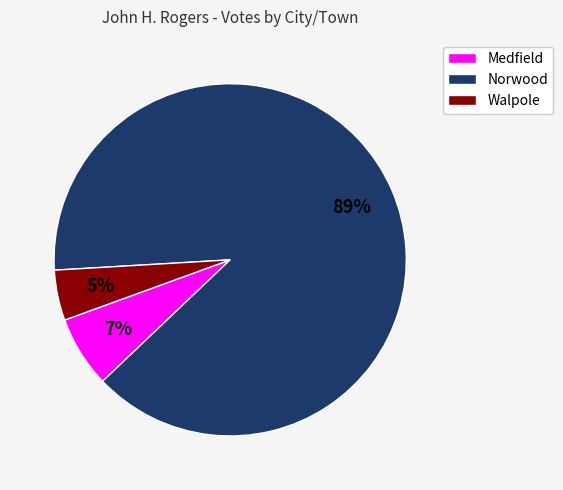

Rank the categories by value from highest to lowest.

Norwood, Medfield, Walpole